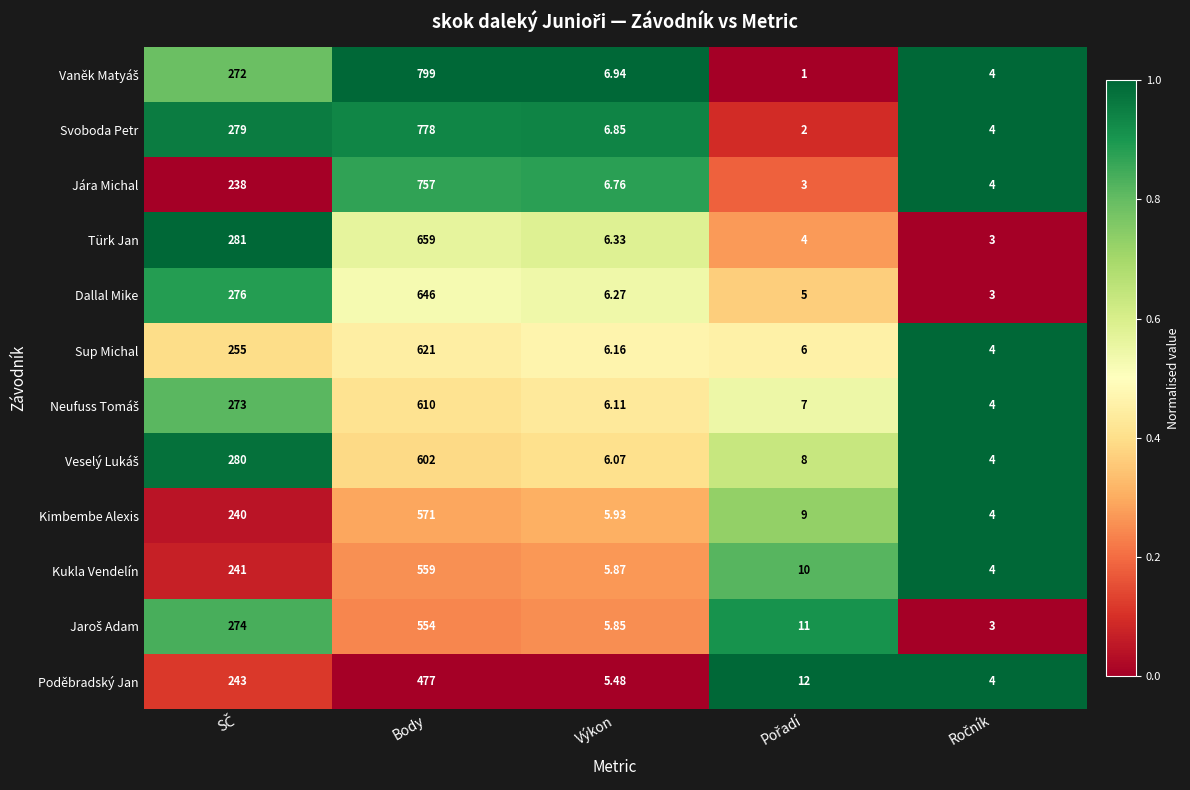

At which category is the sum across all series the highest?

Body